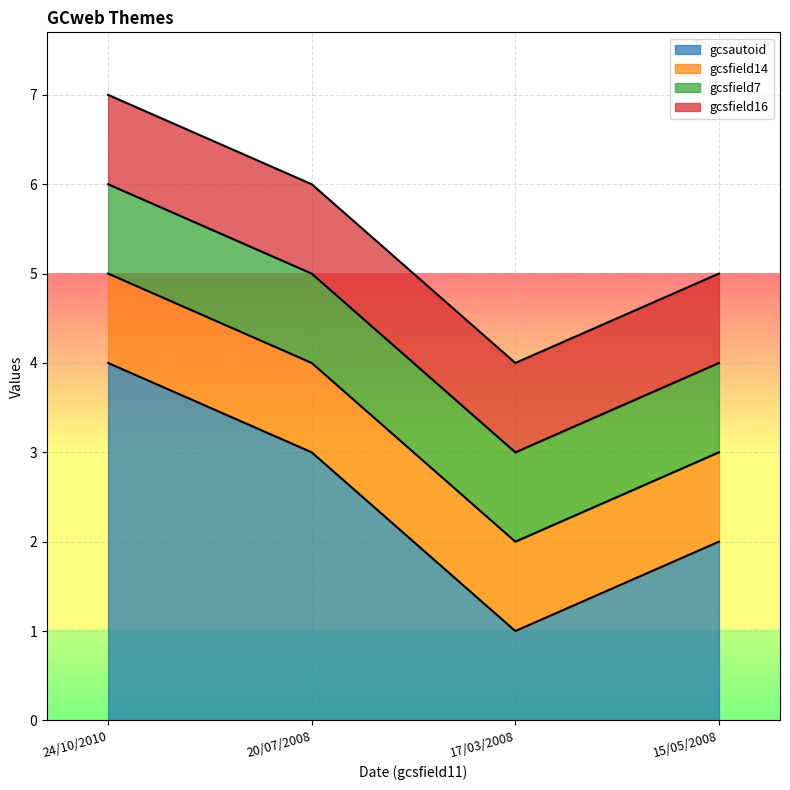

Which label corresponds to the smallest value in the chart?

17/03/2008